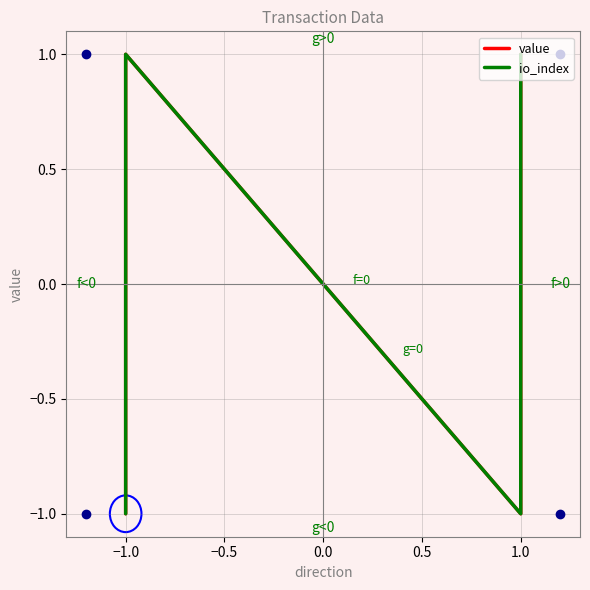

True or false: io_index and value cross at least once.

False